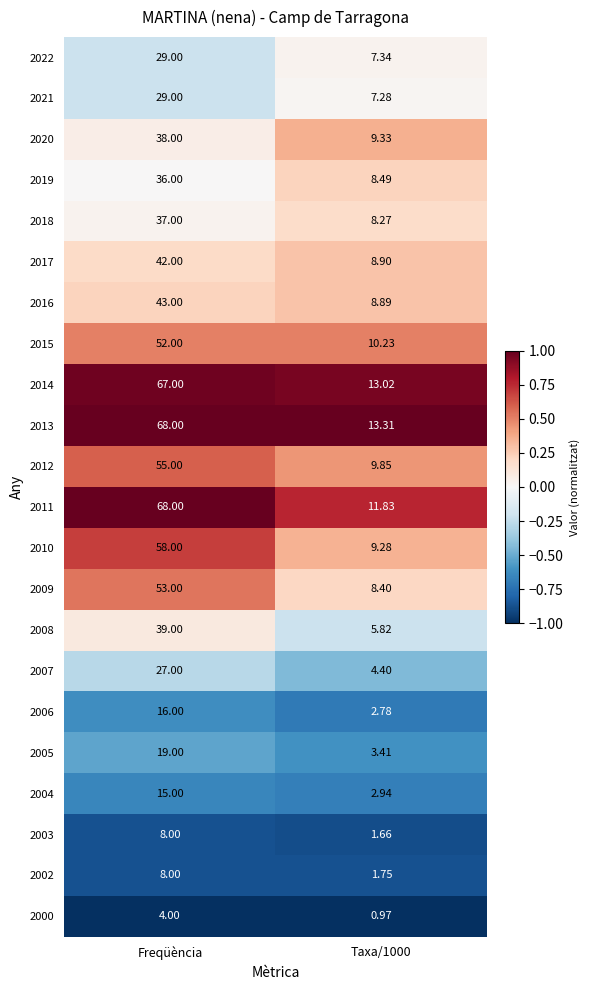

Which series has the largest range (max minus min)?

2011